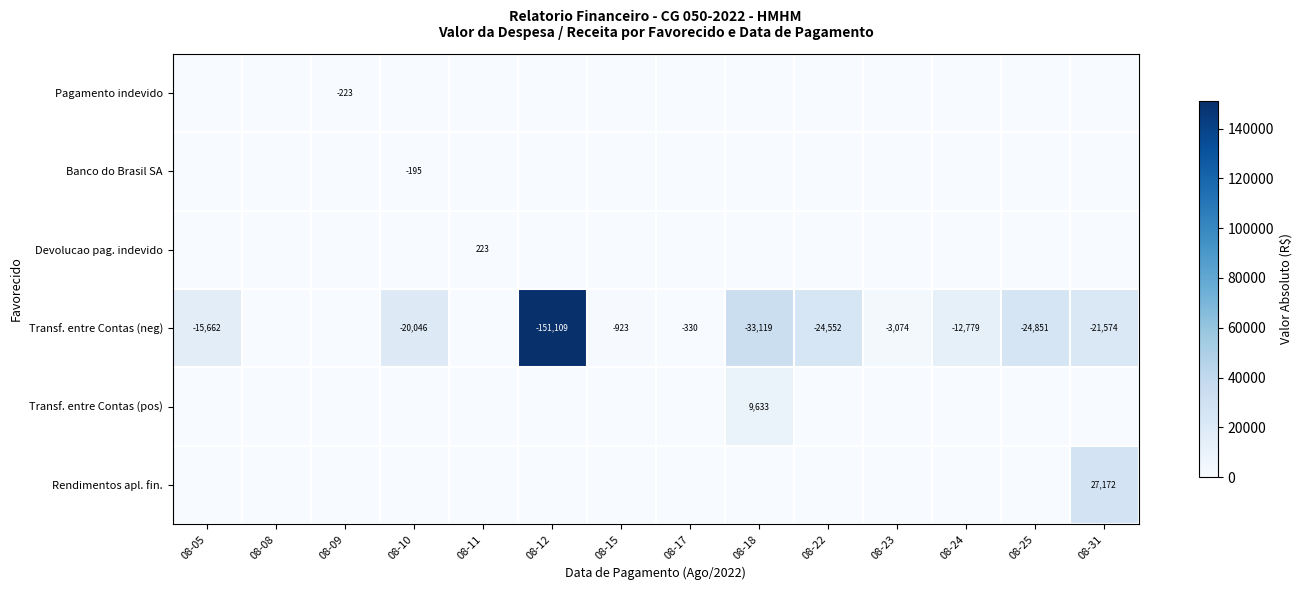

What is the difference between the maximum and minimum values in the Transf. entre Contas (pos) series?

9633.3